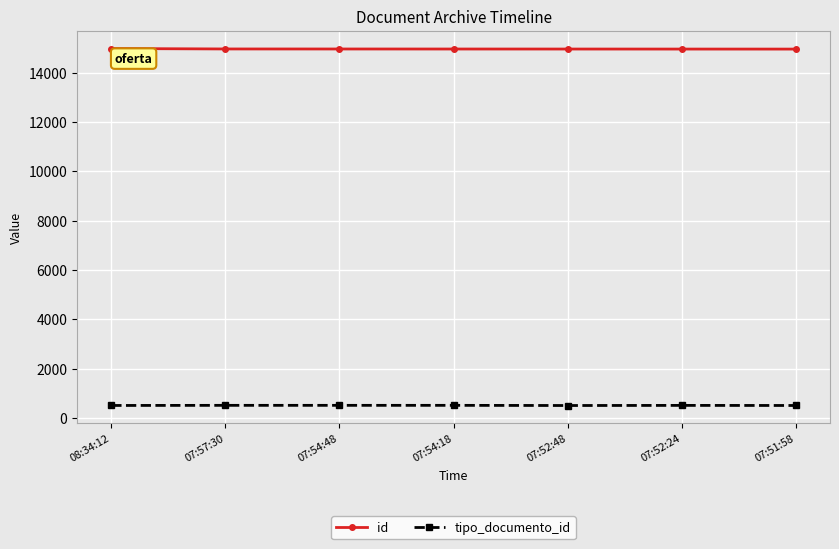

Does the chart display data point markers on the line(s)?

Yes